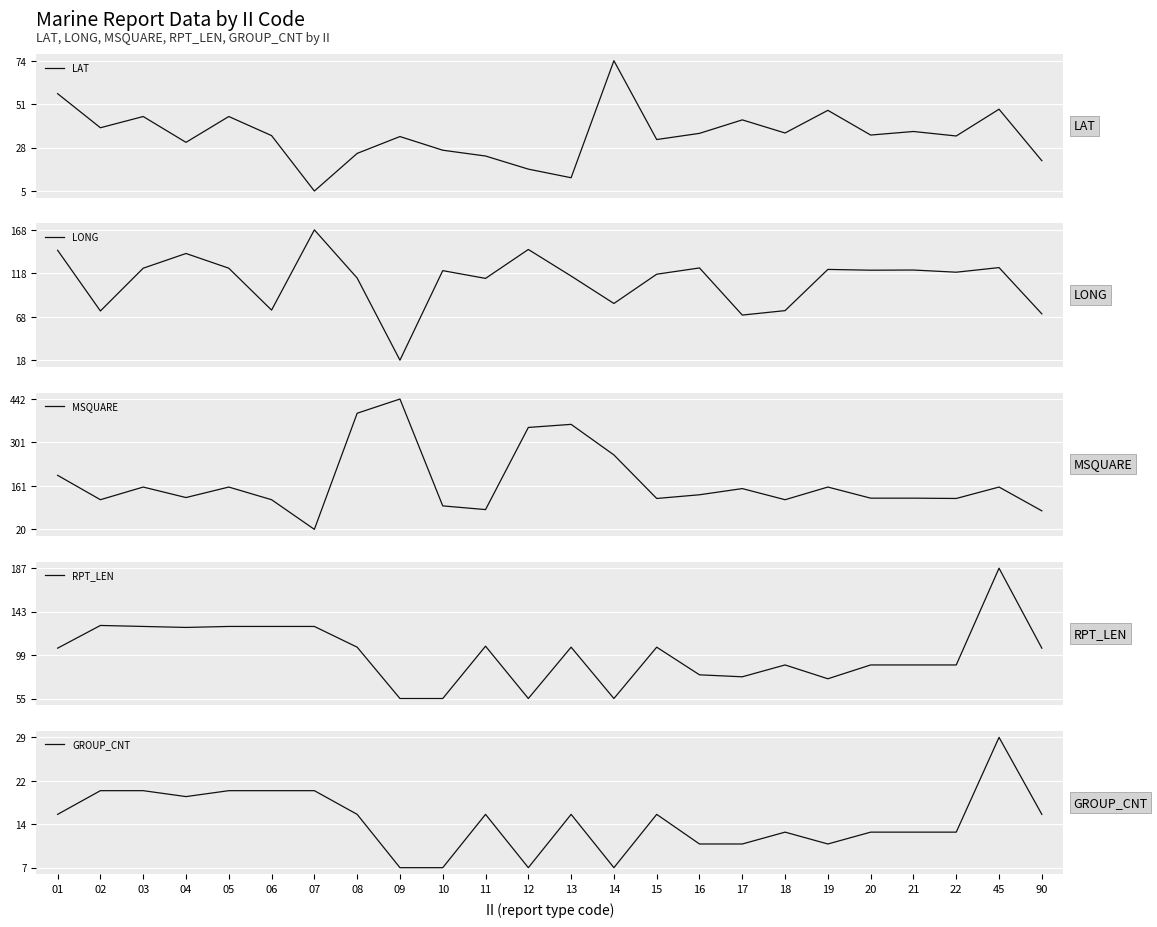

In GROUP_CNT, how many points are lower than both neighbors (excluding endpoints)?

4